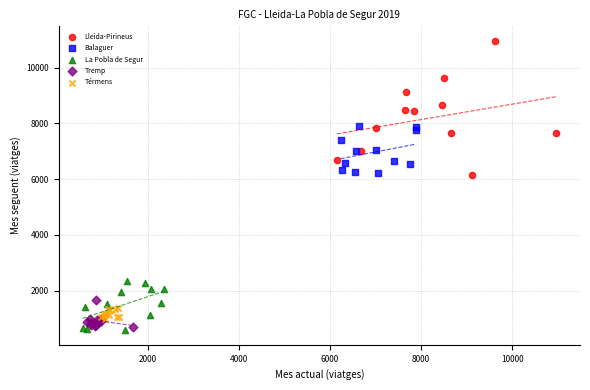

What are all the series names shown in the legend?

Lleida-Pirineus, Balaguer, La Pobla de Segur, Tremp, Térmens